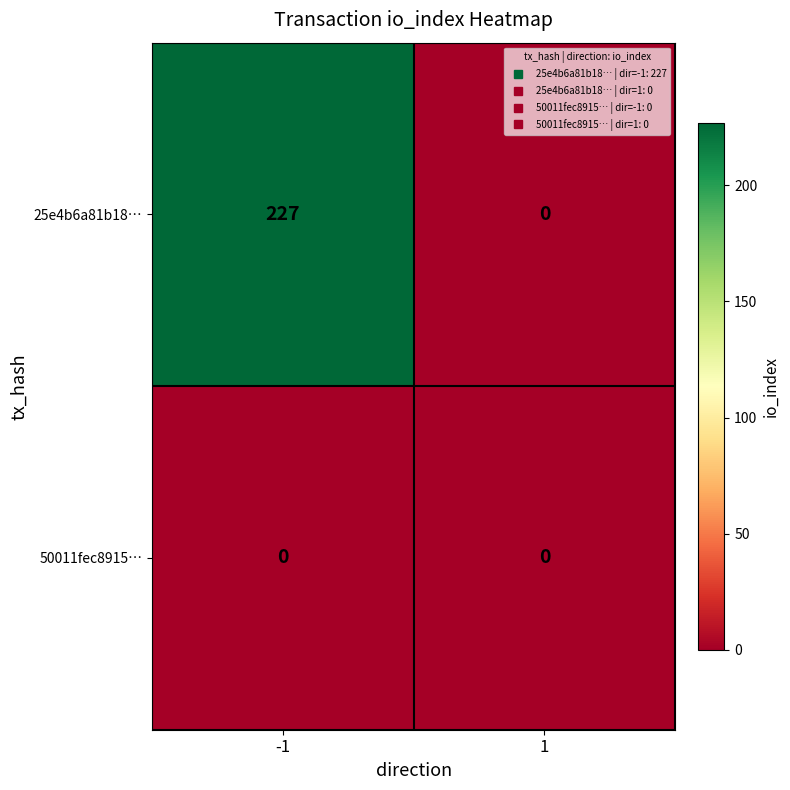

True or false: 25e4b6a81b18… has a value of 0 at 1.

True